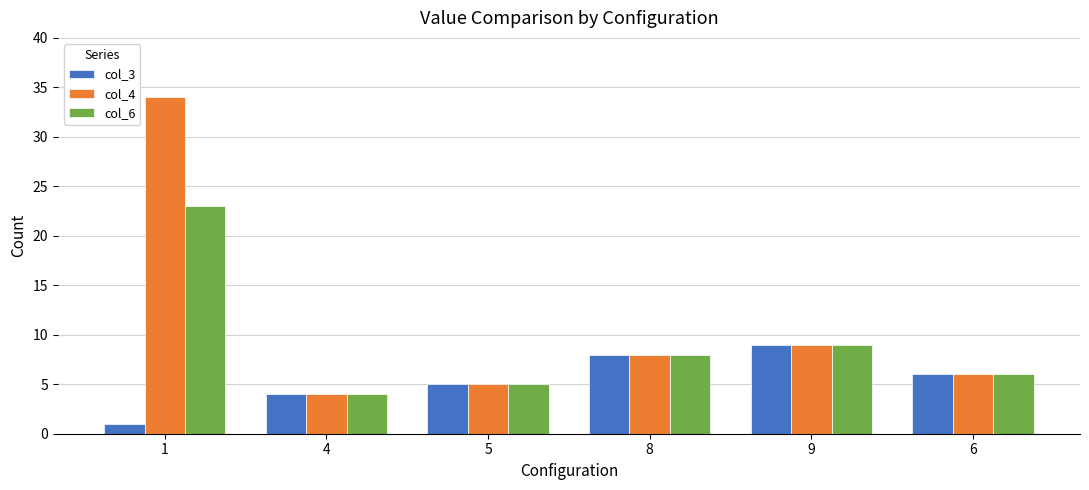

The value of col_6 at 9 is 6. True or false?

False